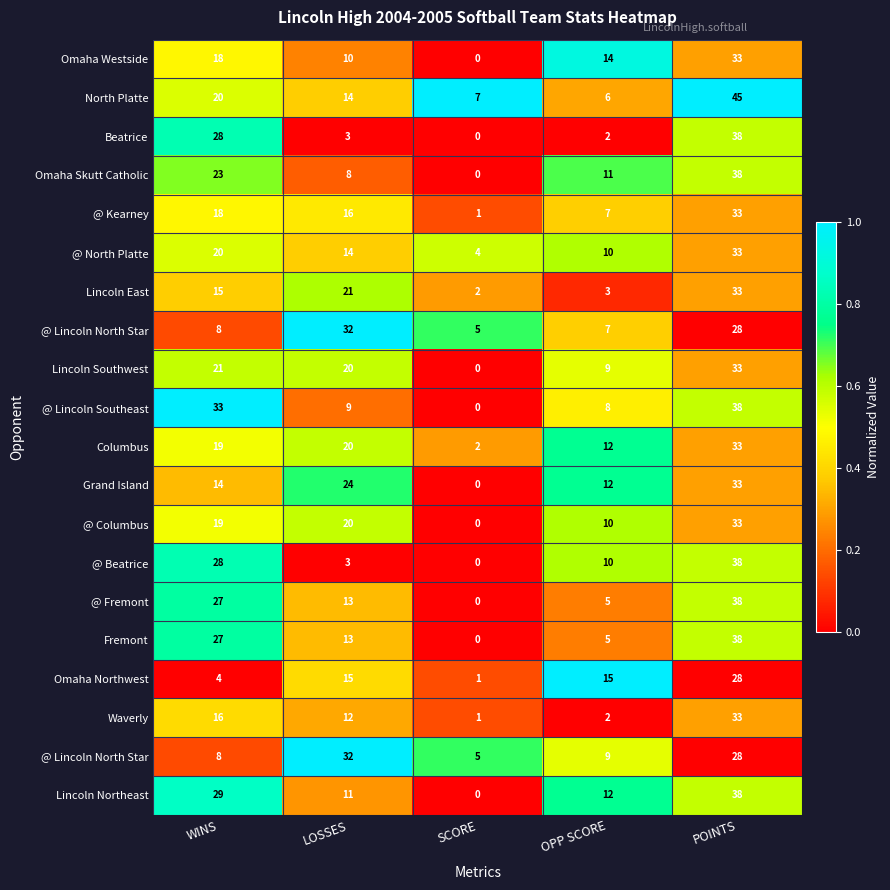

At how many categories does at least one series exceed 0?

5